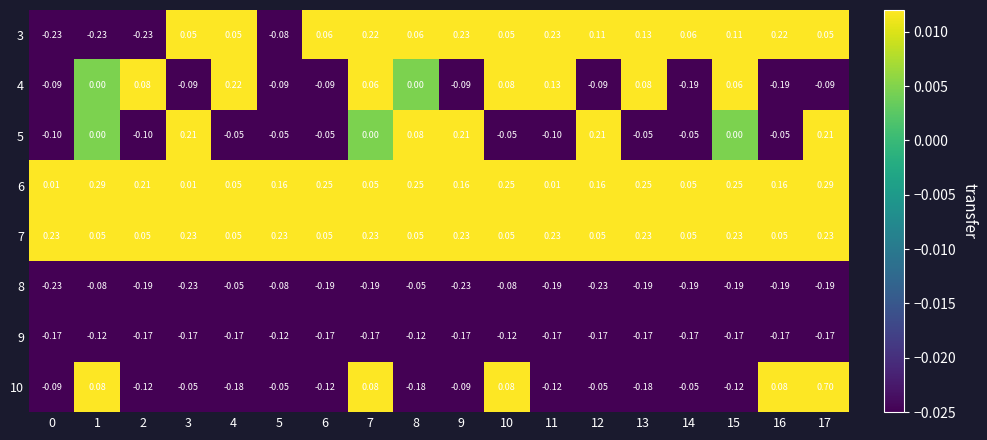

Is the value of 4 at 10 greater than the value of 6 at 16?

No